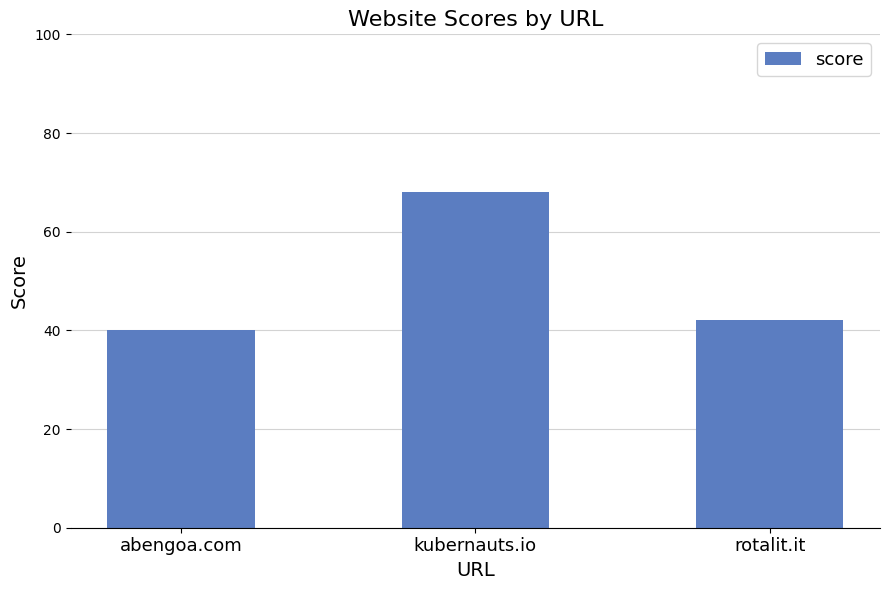

The value at rotalit.it is 42. True or false?

True